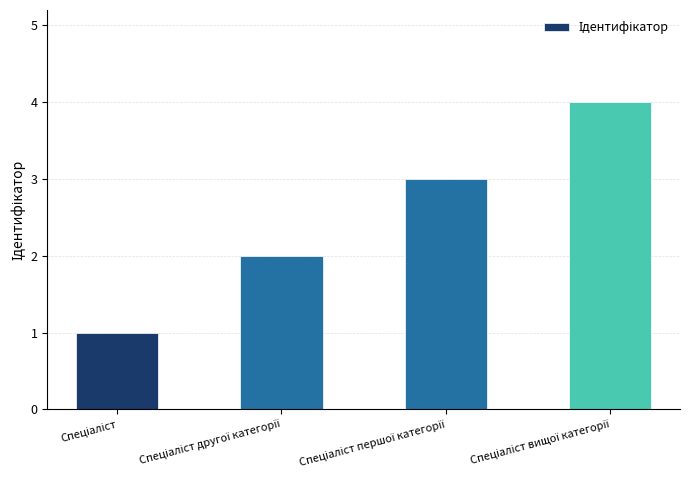

How many bars are there in total?

4